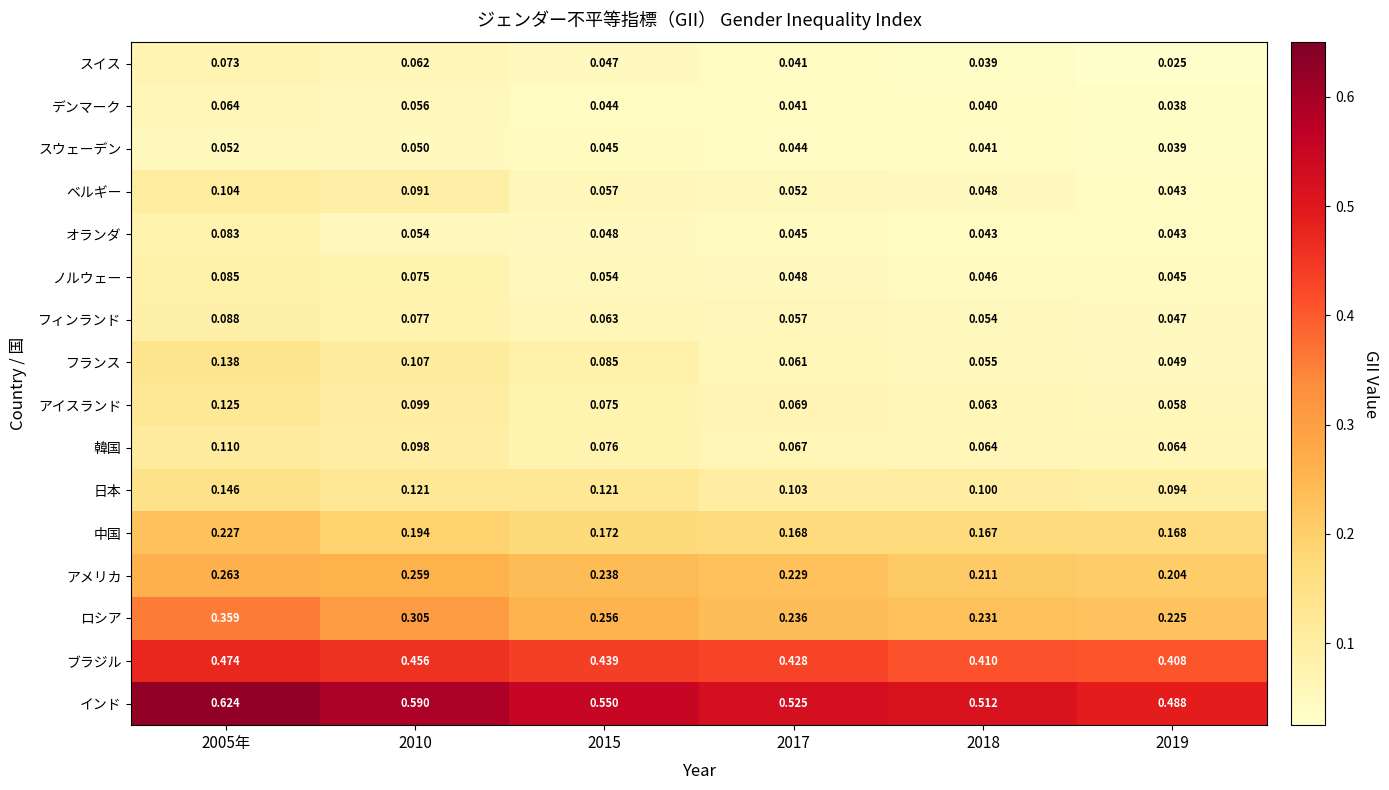

Between 2015 and 2019, which series saw the biggest shift?

インド